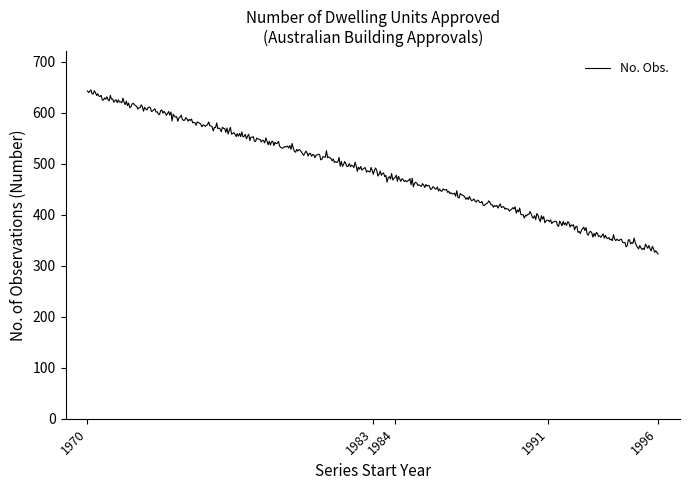

What is the minimum value shown in the chart?

323.5